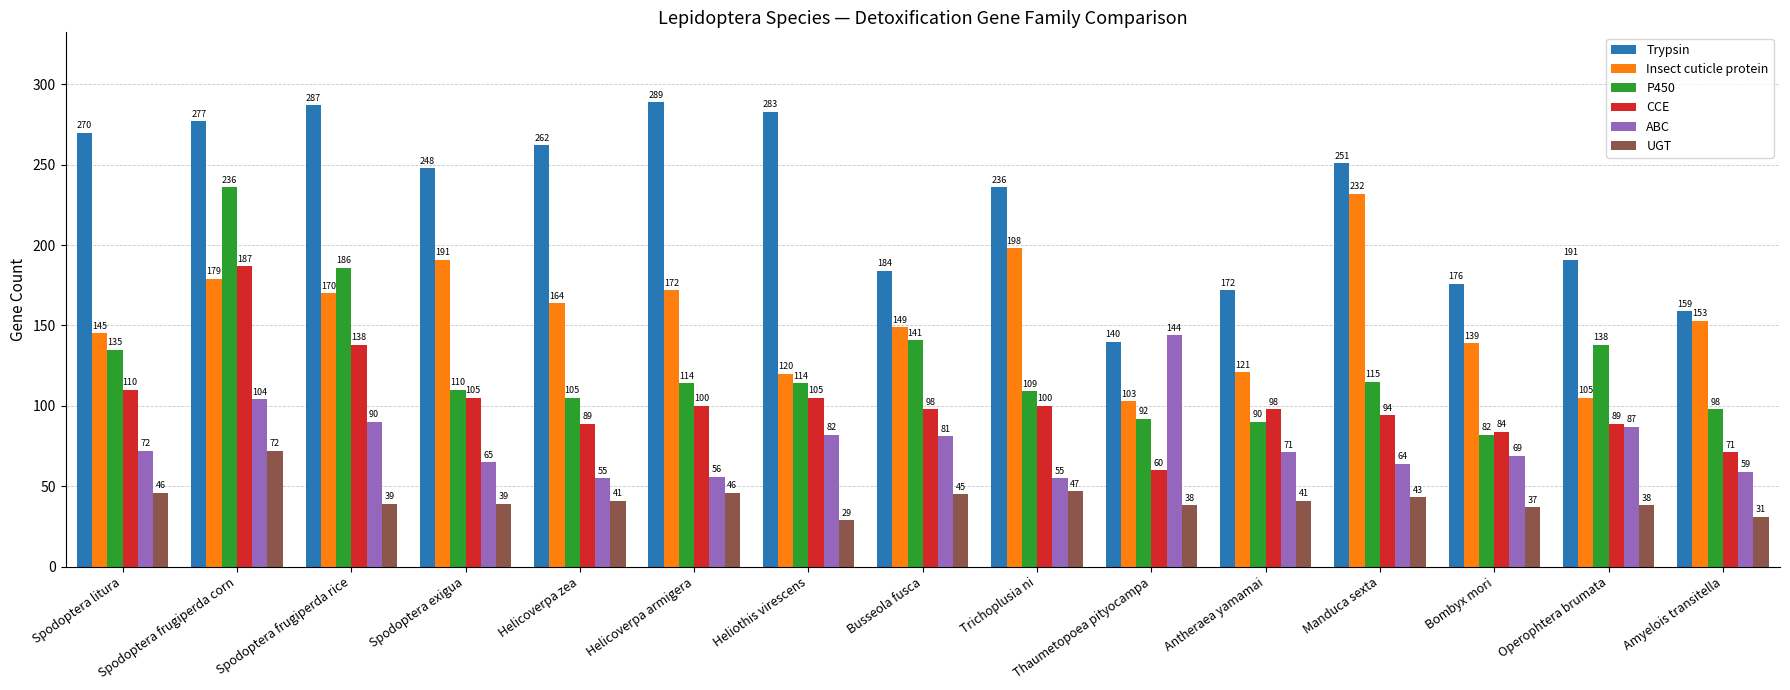

What is the value of the P450 bar at the 13th from the left?

82